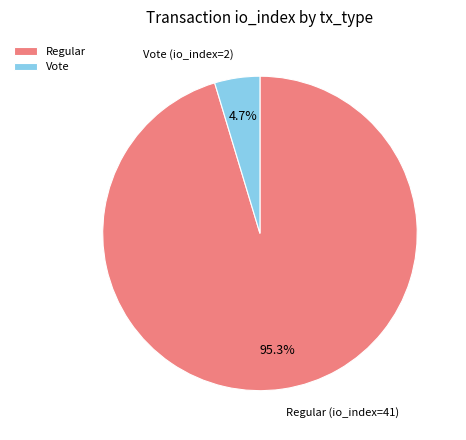

Which category has the smallest portion of the pie?

Vote